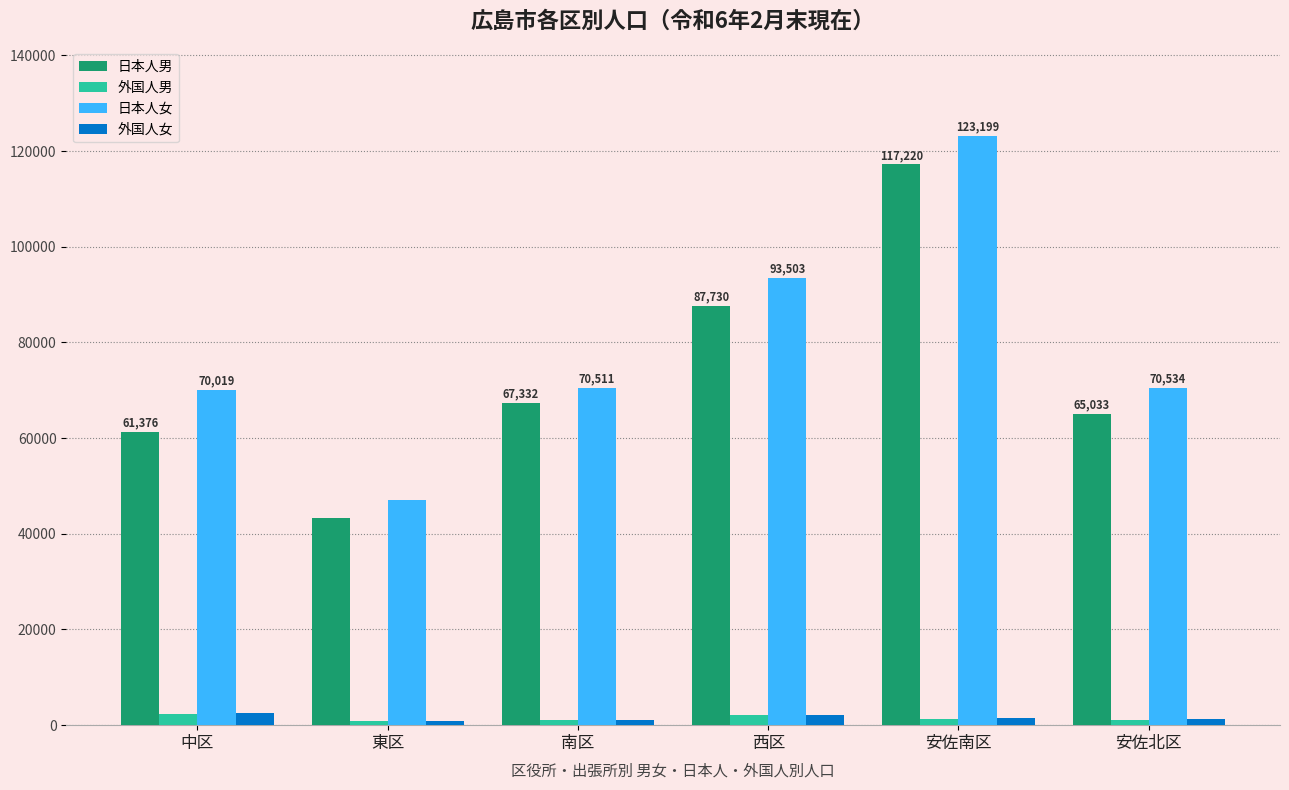

How many groups of bars are there?

6